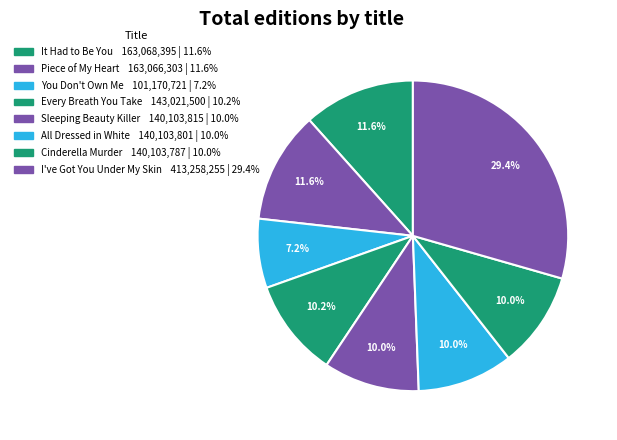

What is the change in value from It Had to Be You to Sleeping Beauty Killer?

-22964580